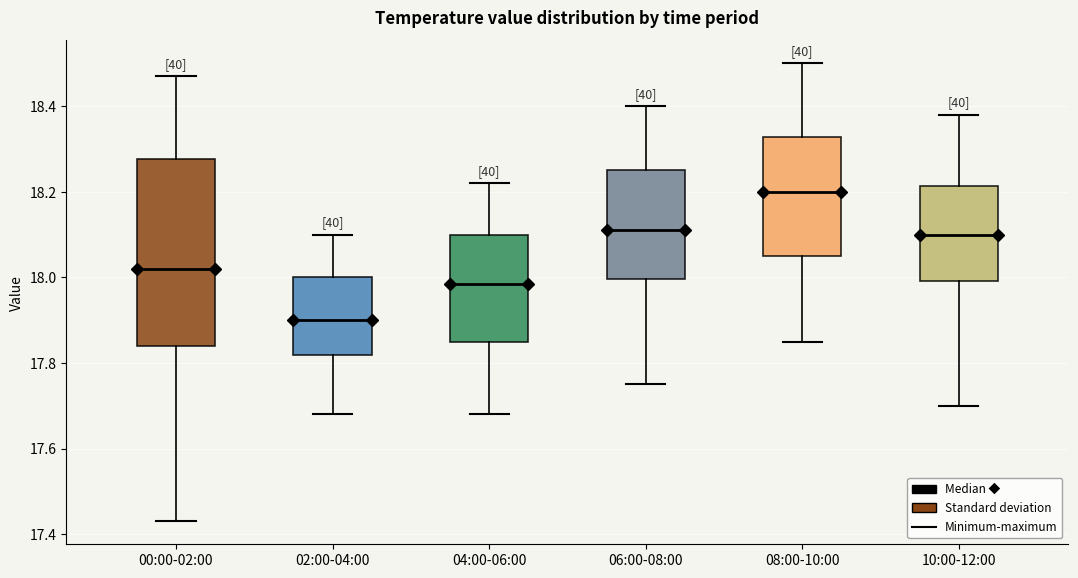

Where does the median line of the box for 10:00-12:00 sit on the y-axis? The values are not printed on the chart, so give them approximately, as read against the axis.

18.10